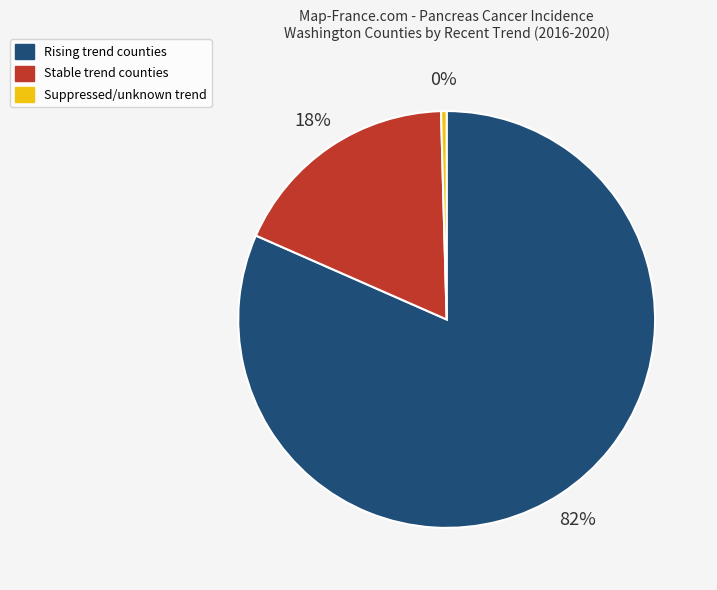

How many segments does this pie chart have?

3